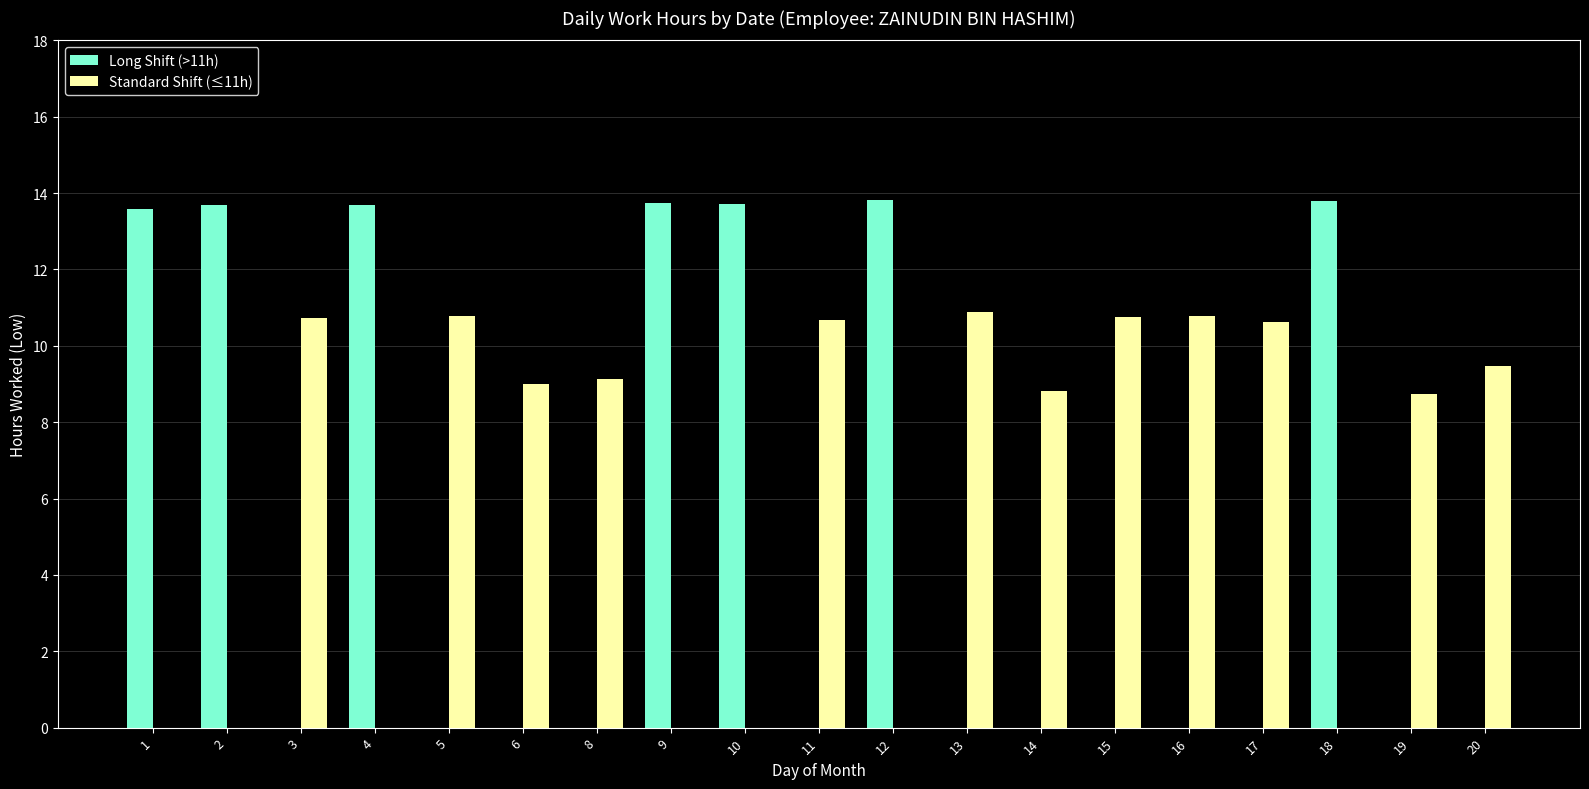

Which series has the largest range (max minus min)?

Long Shift (>11h)